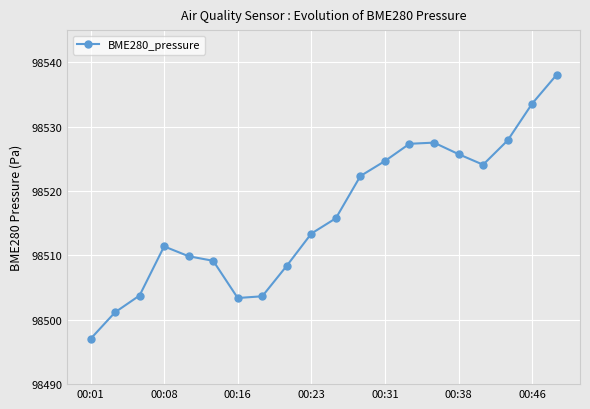

What is the maximum value shown in the chart?

98538.1